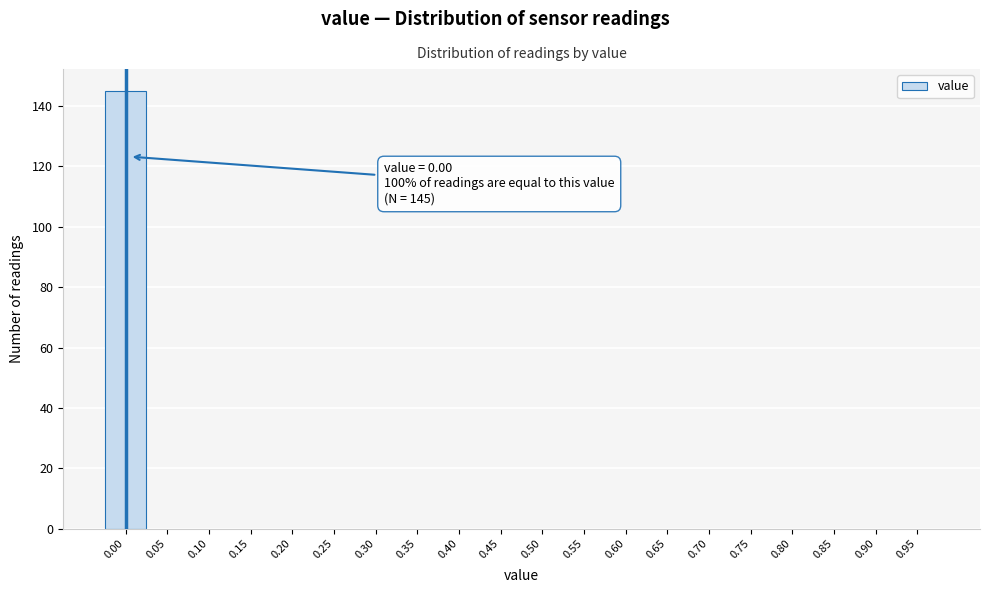

Reading left to right, list all the values displayed in this chart.

0.00=145	0.05=0	0.10=0	0.15=0	0.20=0	0.25=0	0.30=0	0.35=0	0.40=0	0.45=0	0.50=0	0.55=0	0.60=0	0.65=0	0.70=0	0.75=0	0.80=0	0.85=0	0.90=0	0.95=0